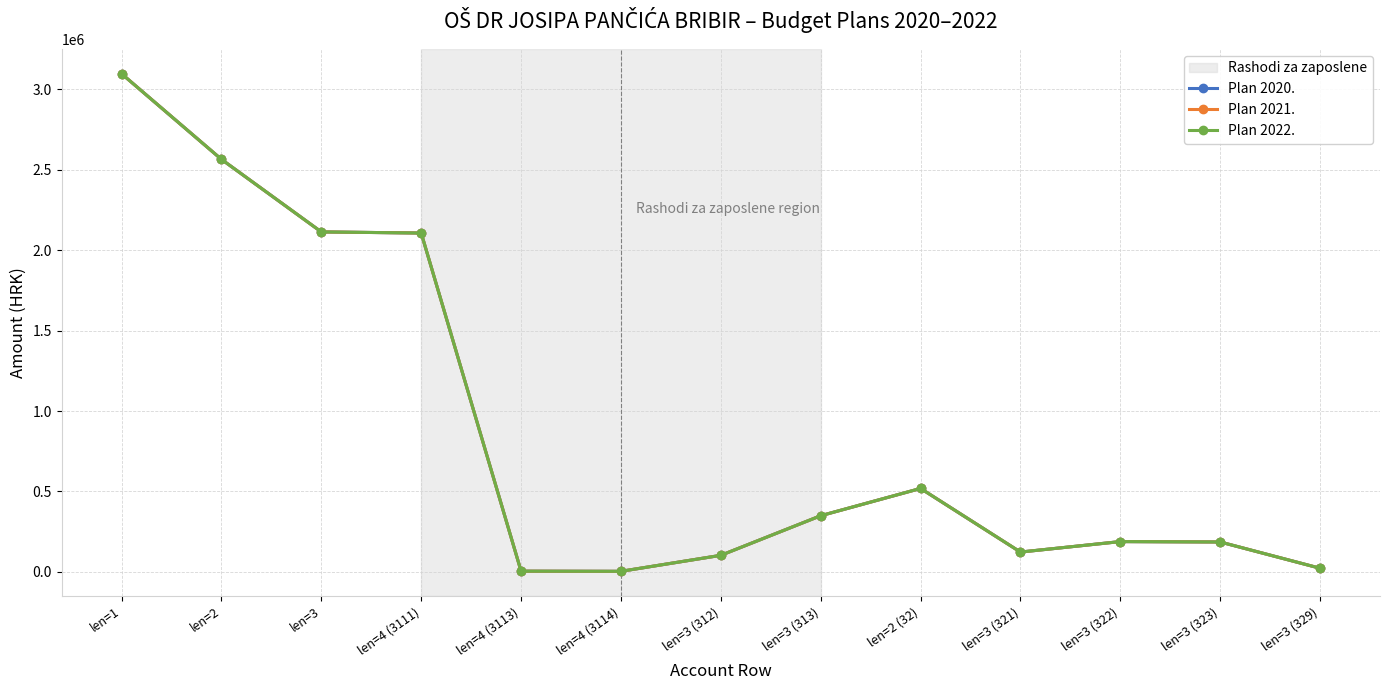

How many lines are shown in the chart?

3